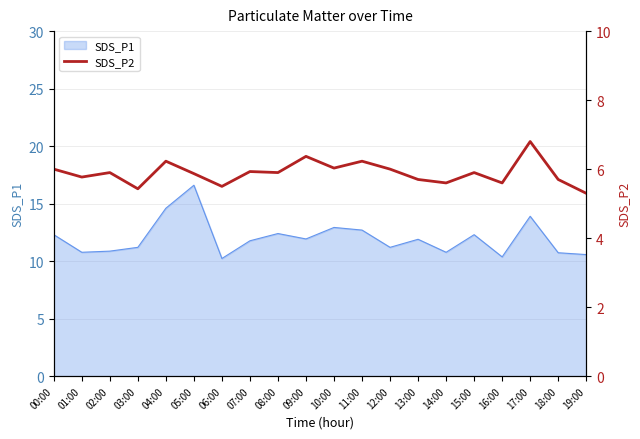

Reading left to right, what are all the values shown in this chart?

6.0	5.8	5.9	5.4	6.2	5.9	5.5	5.9	5.9	6.4	6.0	6.2	6.0	5.7	5.6	5.9	5.6	6.8	5.7	5.3